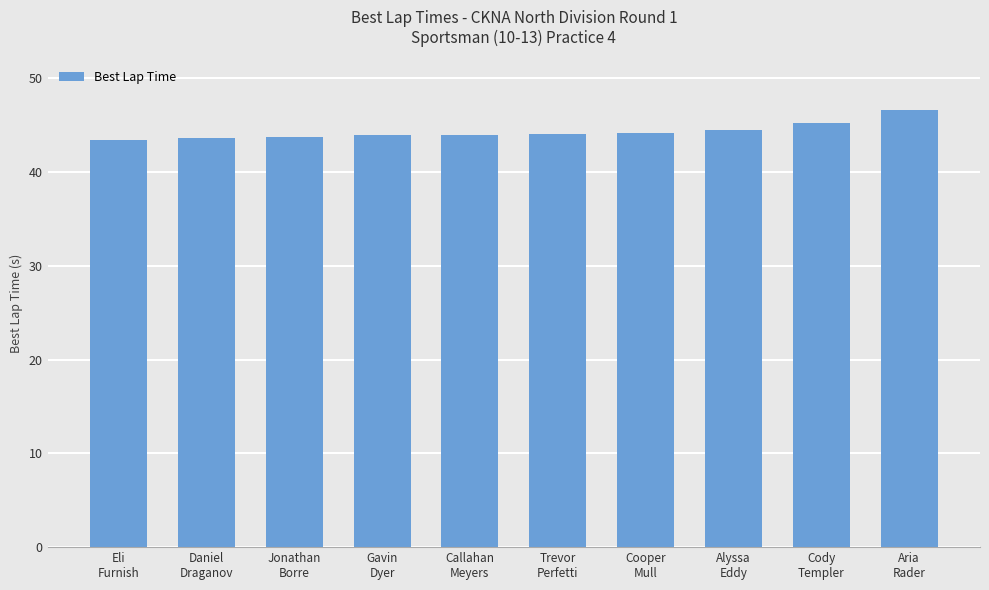

How many categories are shown in the chart?

10